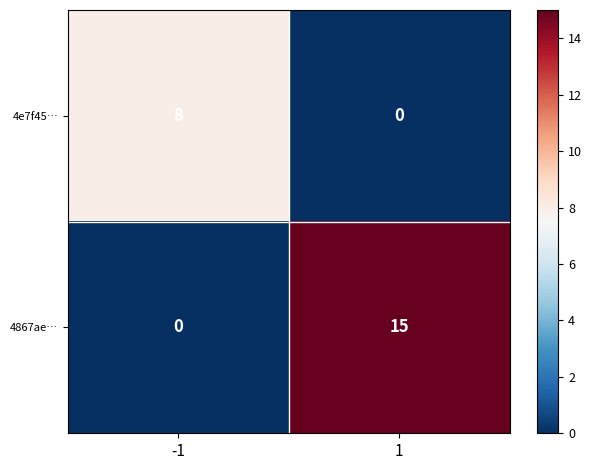

How many categories are shown in the chart?

2